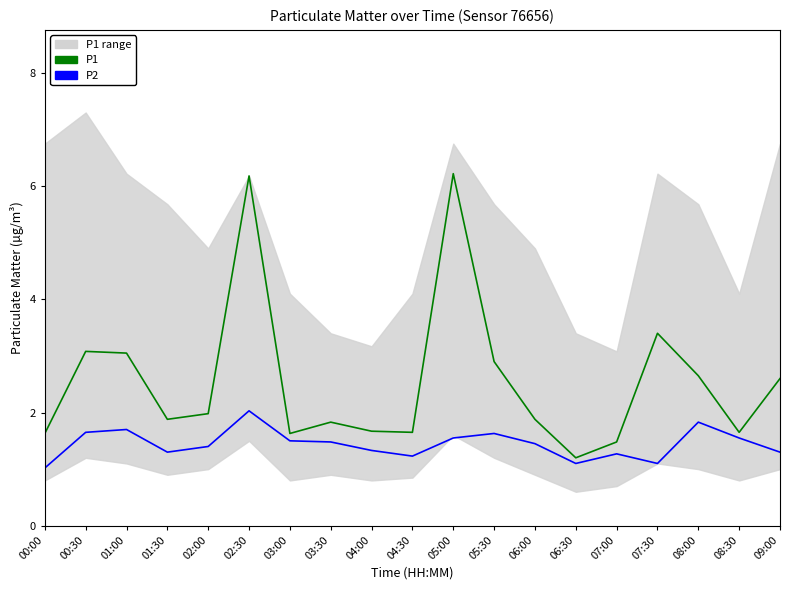

The value of P2 at 06:30 is 1.1. True or false?

True